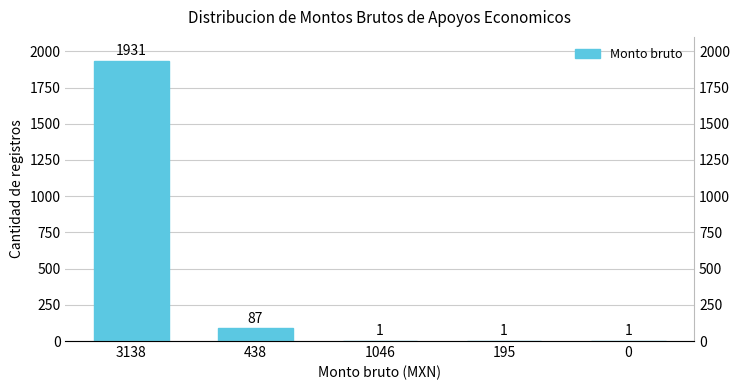

Reading left to right, transcribe all the data shown in this chart.

1931	87	1	1	1